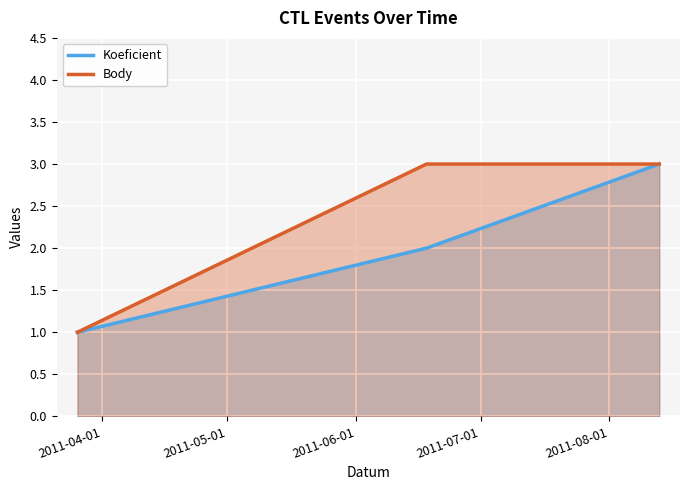

Which series has the largest total across all categories?

Body